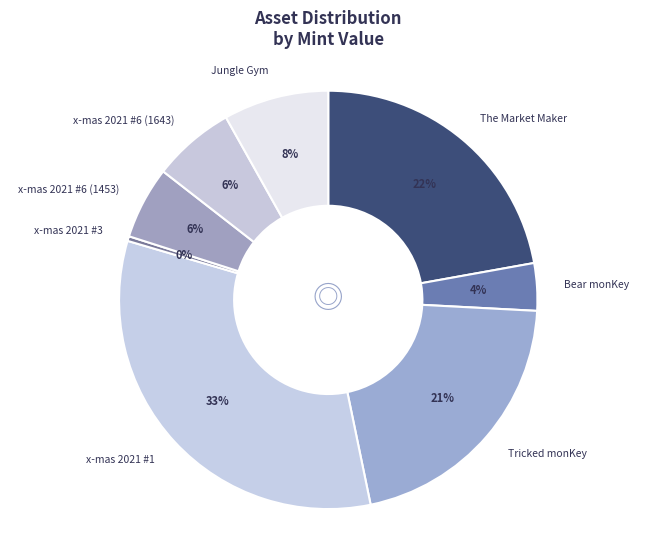

What percentage is the x-mas 2021 #1 slice, to the nearest percent?

33%